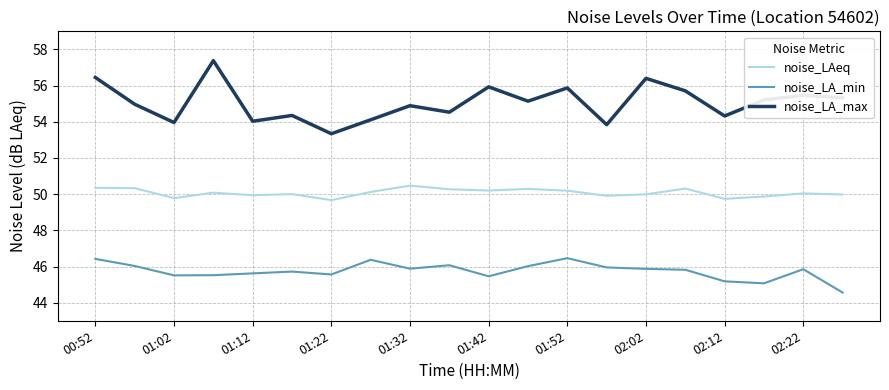

Rank the series by their average value, from highest to lowest.

noise_LA_max, noise_LAeq, noise_LA_min